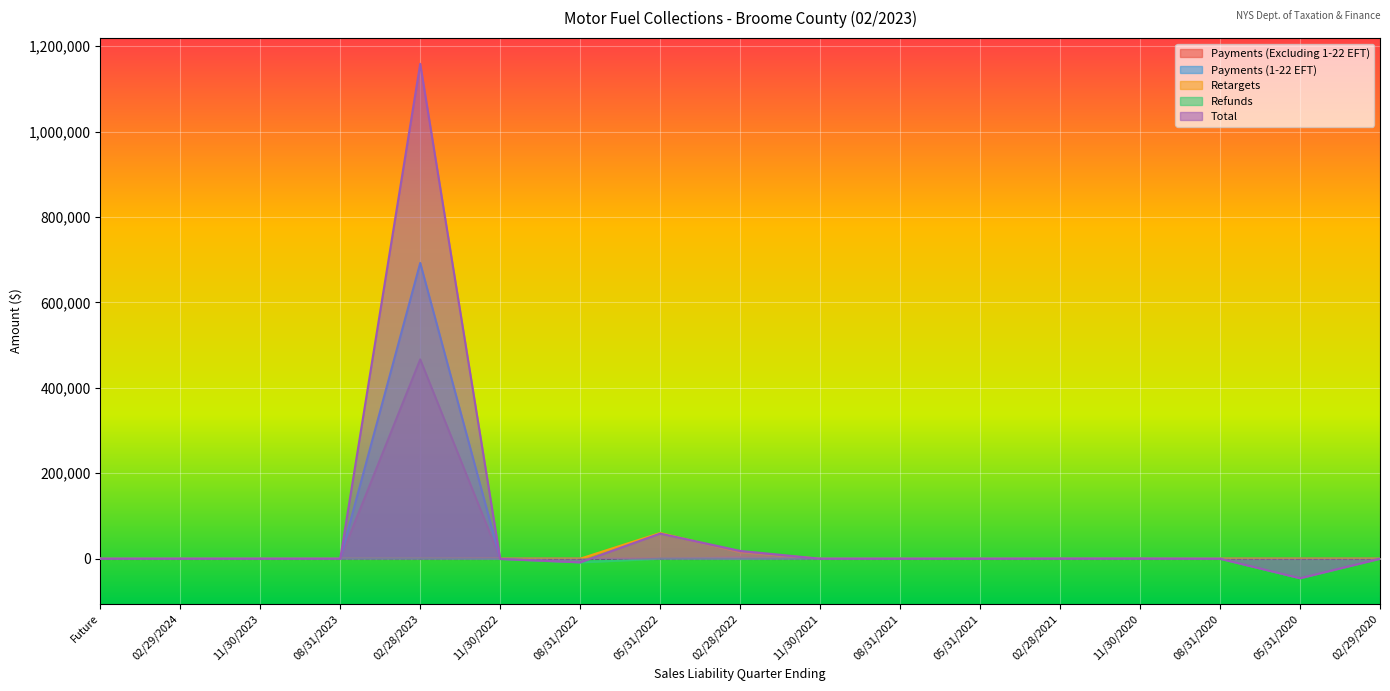

True or false: Refunds and Payments (1-22 EFT) intersect in this chart.

False